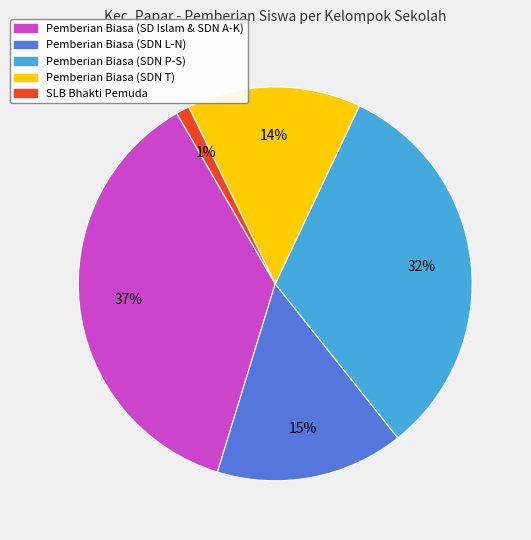

How many segments does this pie chart have?

5